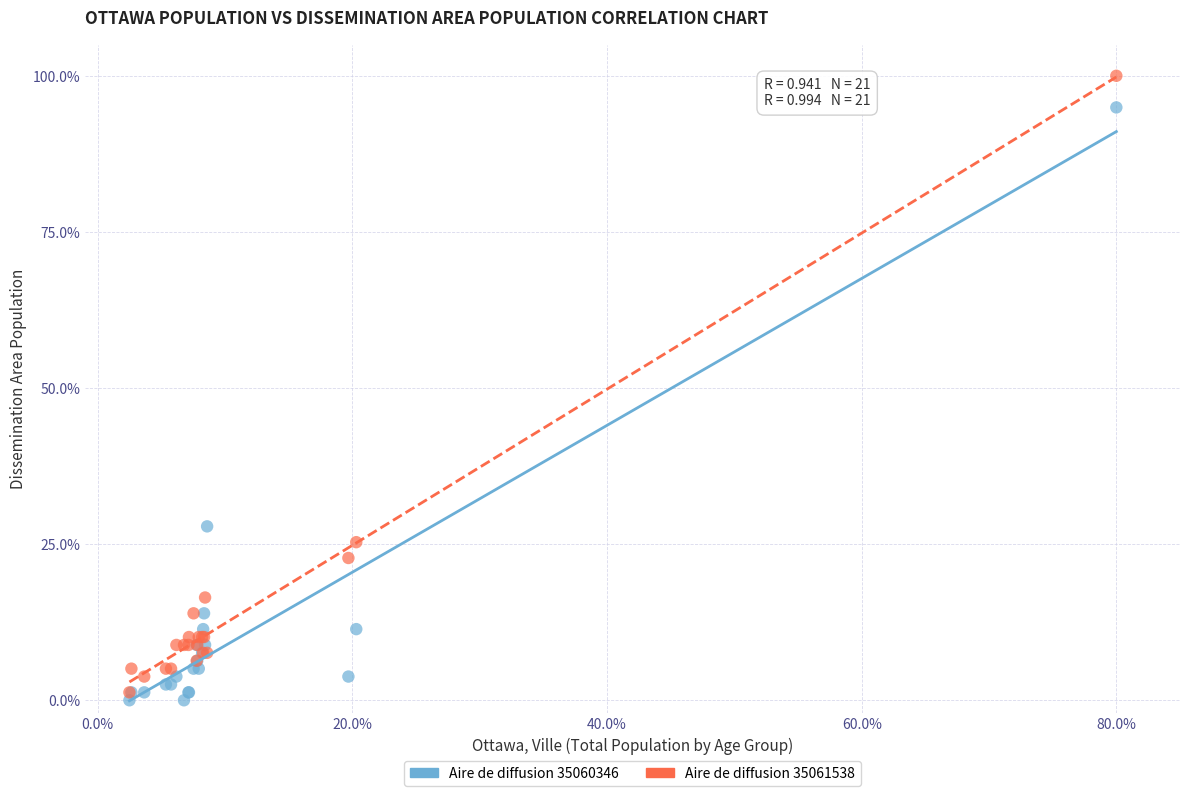

In the Aire de diffusion 35060346 series, what Y value is closest to 47?

27.8